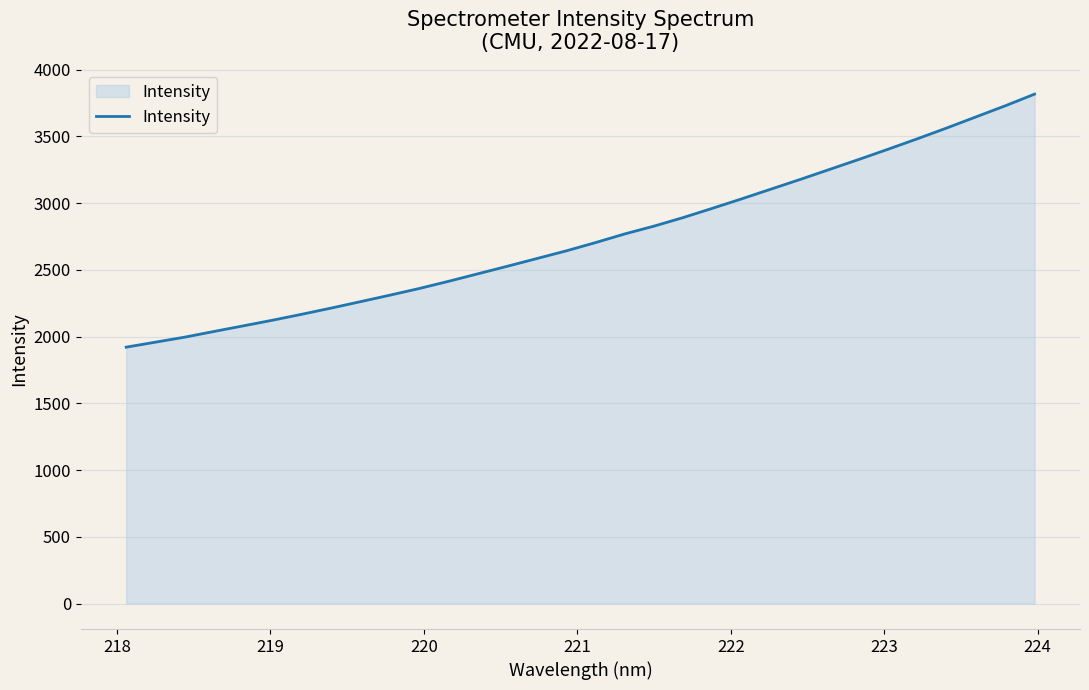

How many lines are shown in the chart?

1